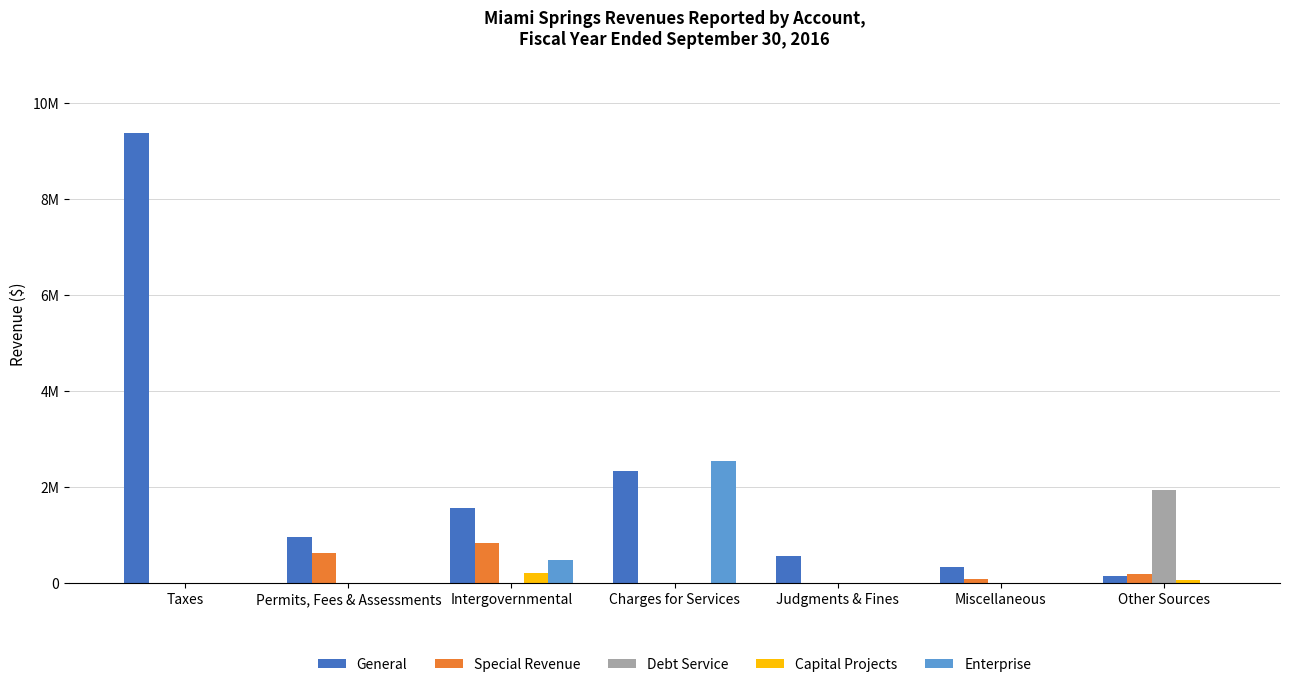

What are all the series names shown in the legend?

General, Special Revenue, Debt Service, Capital Projects, Enterprise